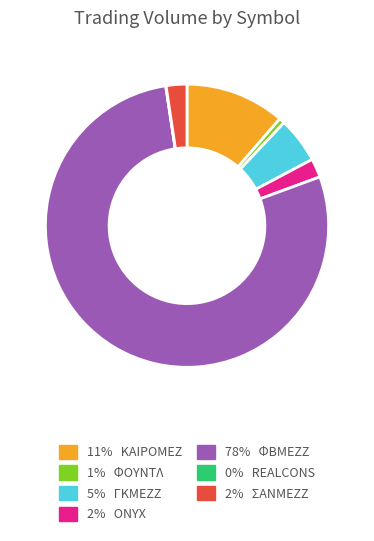

Is there a majority slice in this chart?

Yes